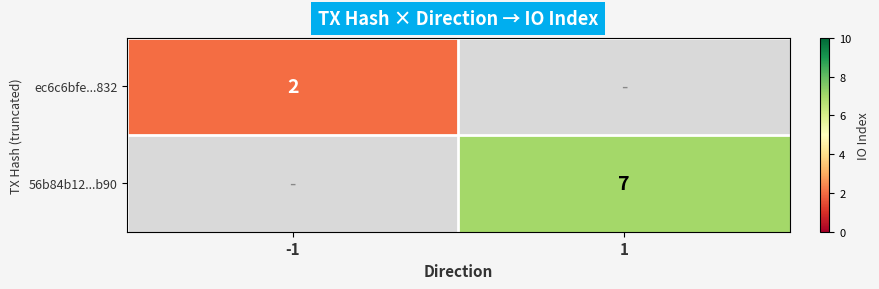

Count the number of categories in the chart.

2